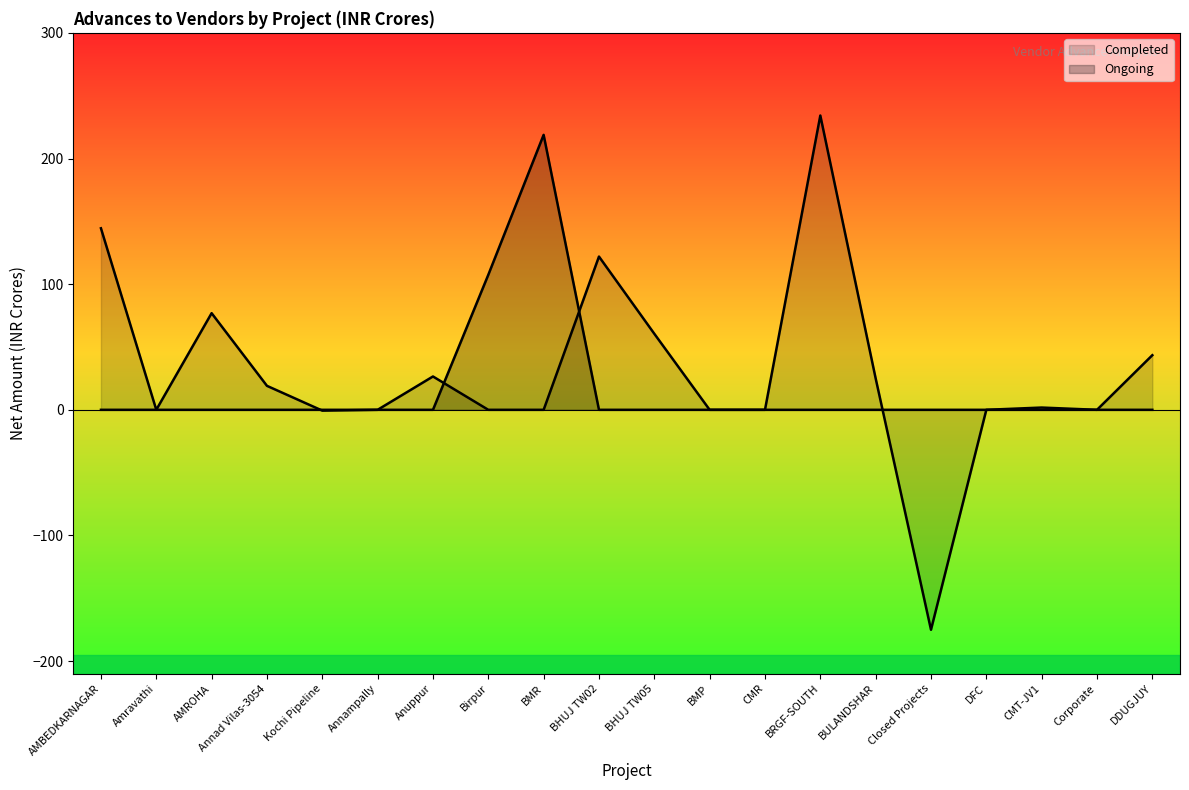

What is the total value across all series at BRGF-SOUTH?

234.2